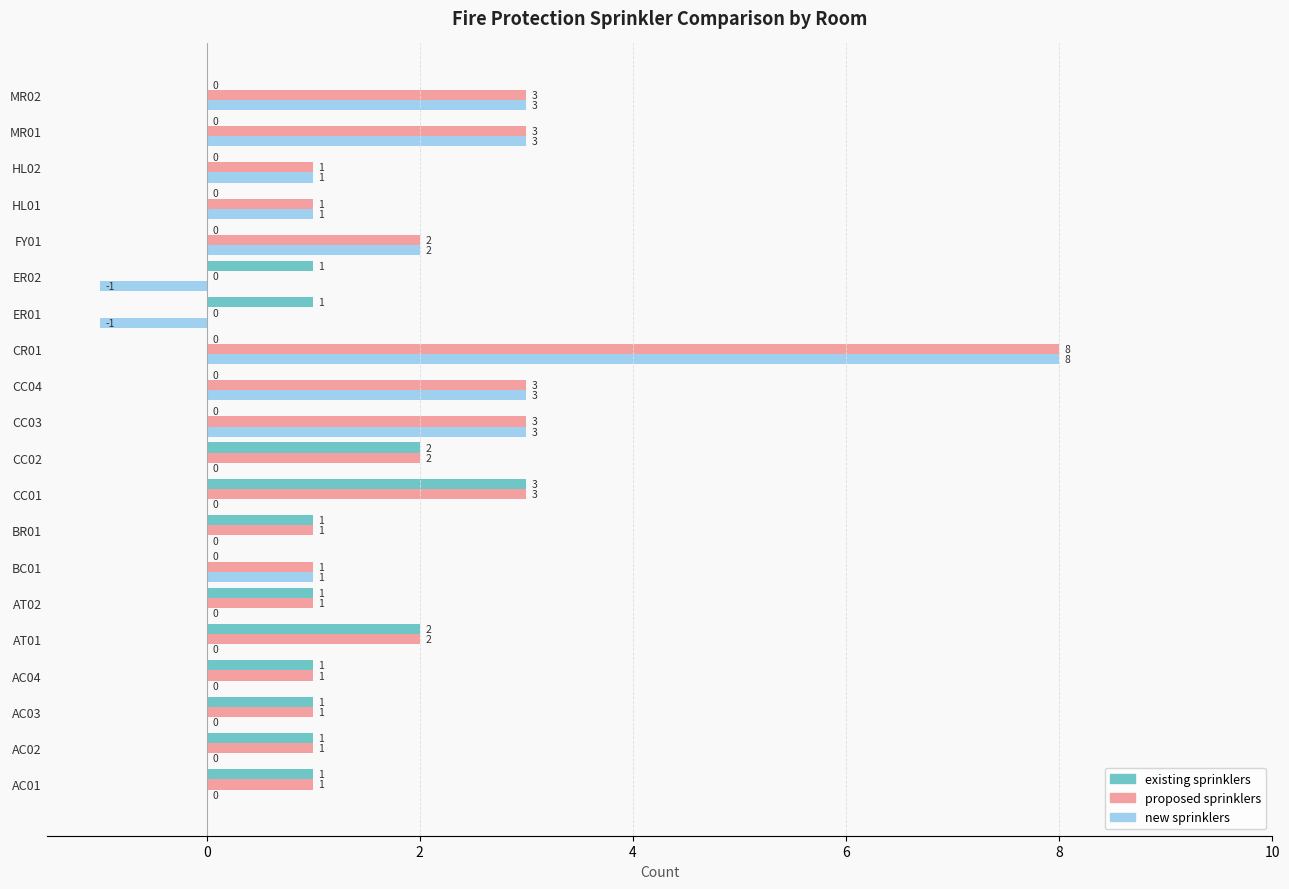

True or false: new sprinklers has a value of 0 at AC01.

True